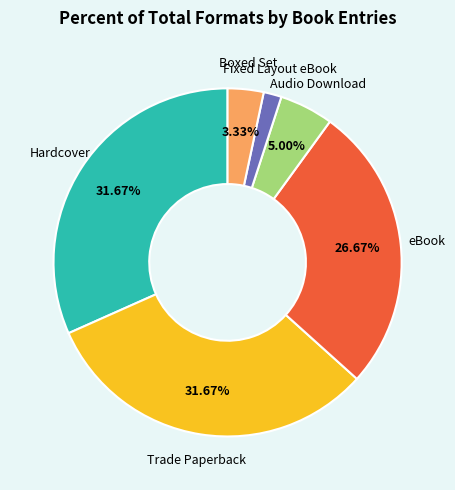

Is there any slice that represents more than half of the pie?

No